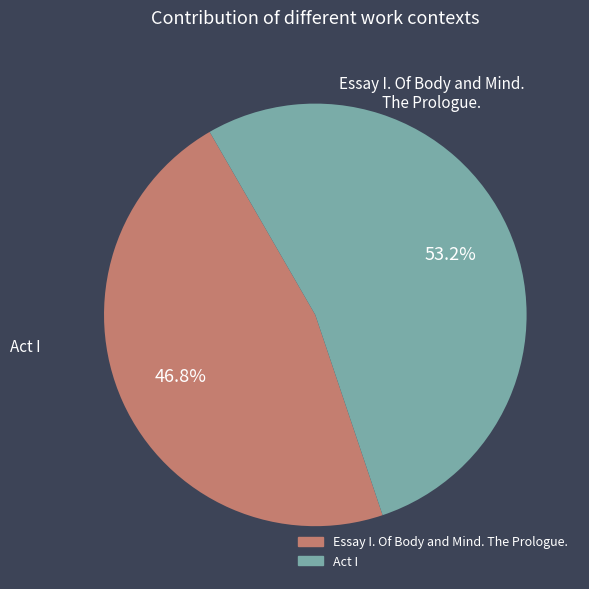

What percentage do Essay I. Of Body and Mind. The Prologue. and Act I together represent?

100.0%